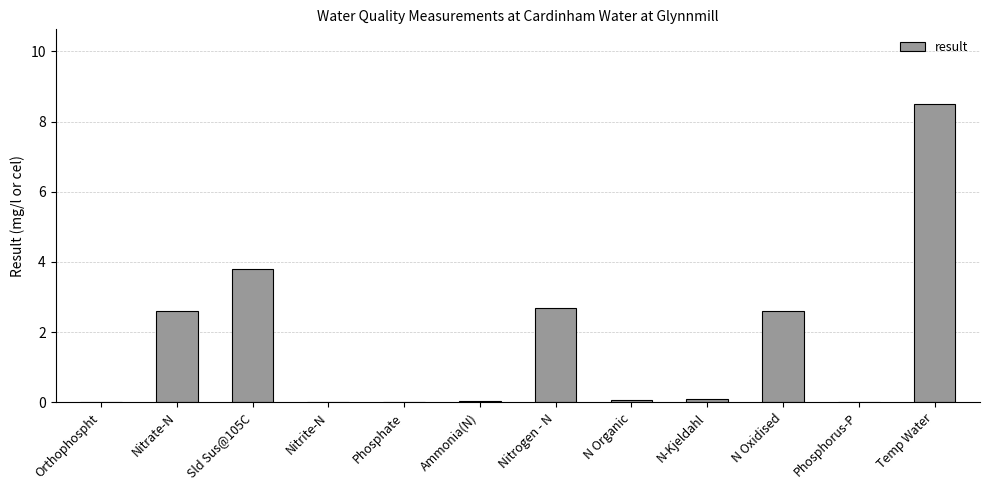

The value at Sld Sus@105C is 3.8. True or false?

True